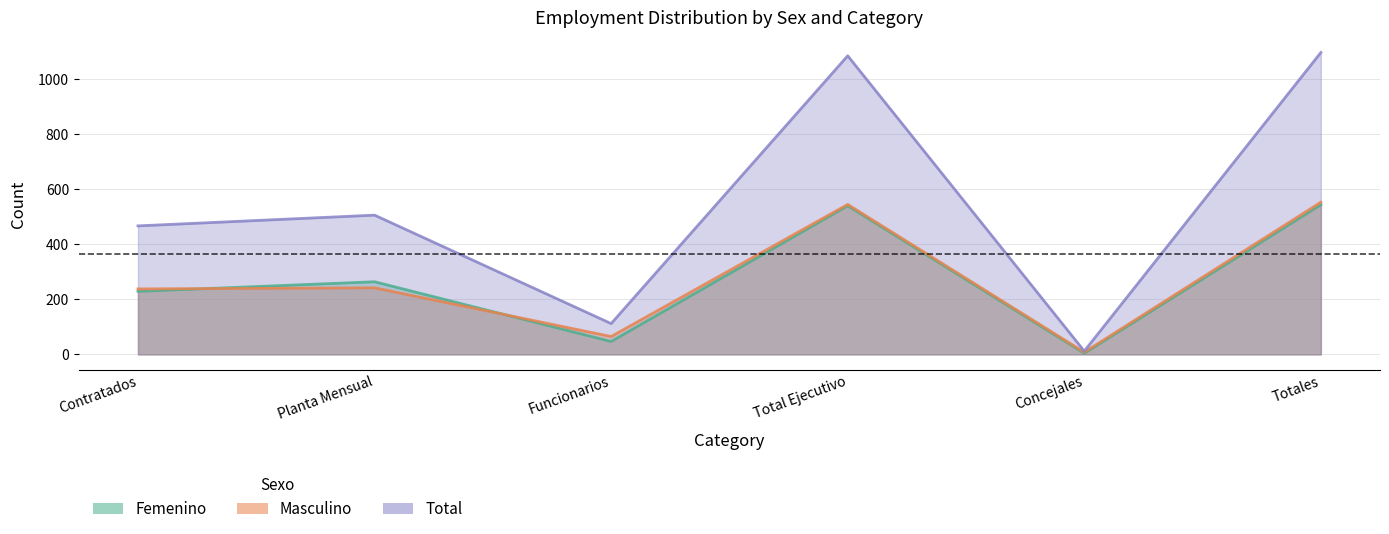

What is the label of the 4th point from the right?

Funcionarios